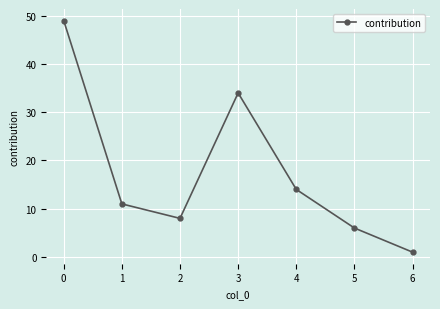

Reading left to right, what are all the values shown in this chart?

0=49	1=11	2=8	3=34	4=14	5=6	6=1